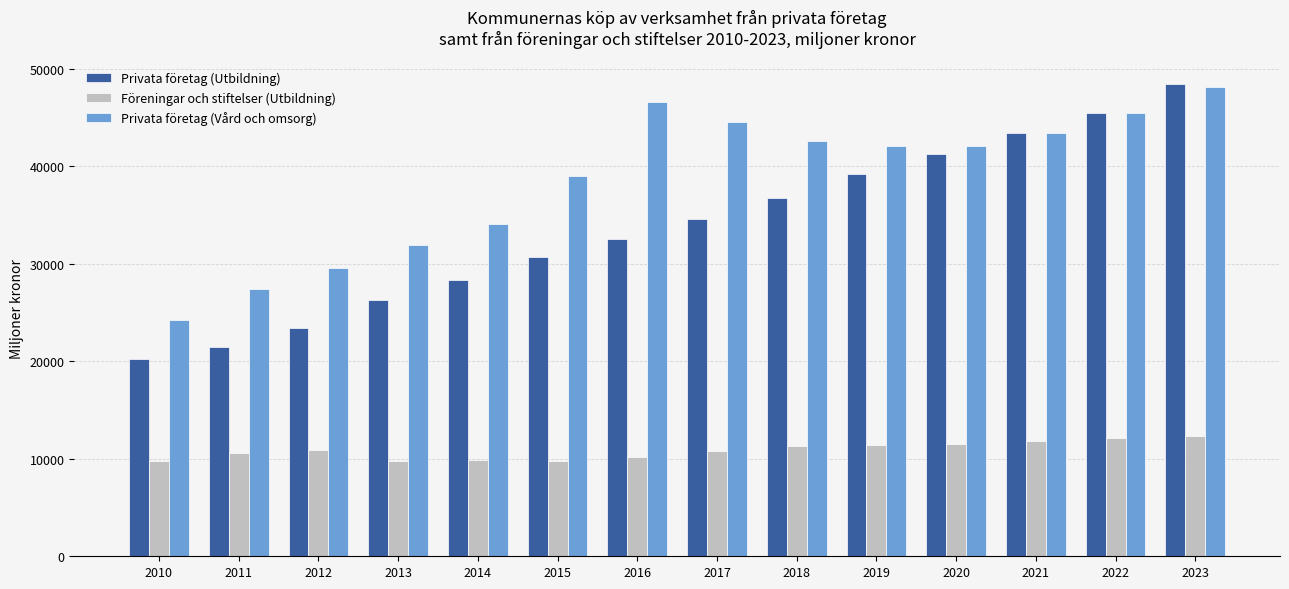

What is the spread (max minus min) of values at 2020?

30555